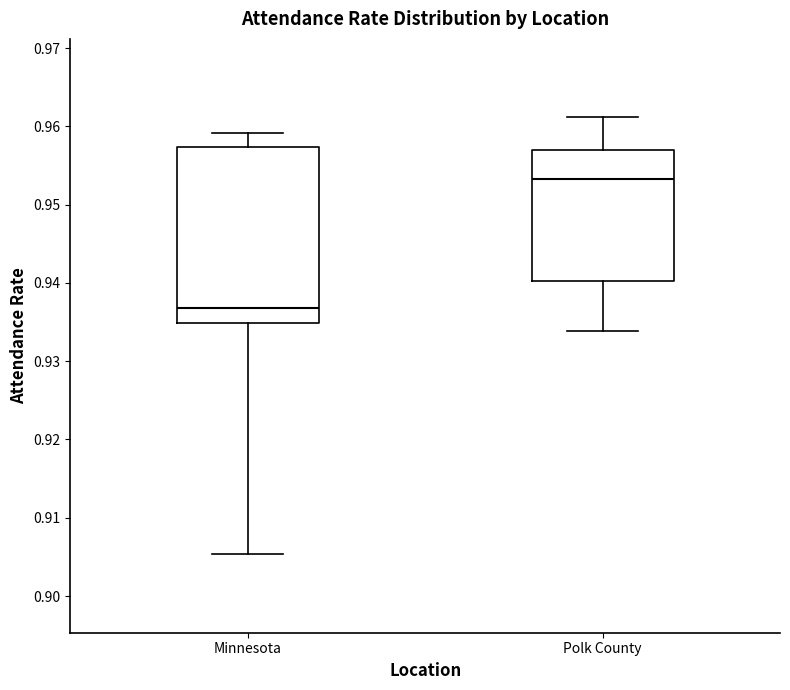

Which box has the lowest median line?

Minnesota